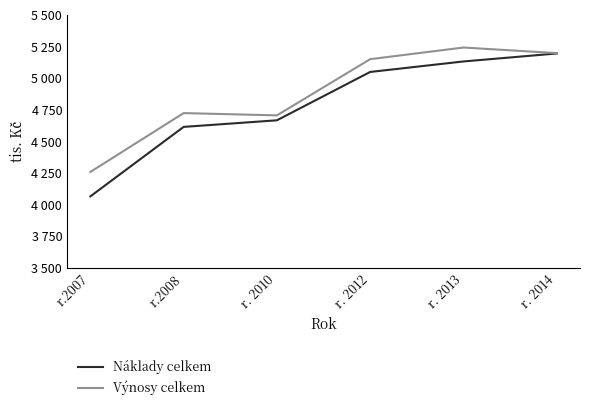

At which label does Náklady celkem first exceed 5049?

r. 2013